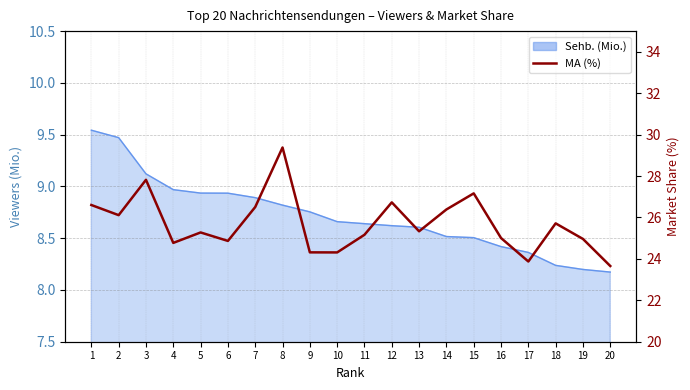

Reading left to right, list all the values displayed in this chart.

1=26.6	2=26.1	3=27.8	4=24.8	5=25.3	6=24.9	7=26.5	8=29.4	9=24.3	10=24.3	11=25.2	12=26.7	13=25.3	14=26.4	15=27.2	16=25.0	17=23.9	18=25.7	19=25.0	20=23.7